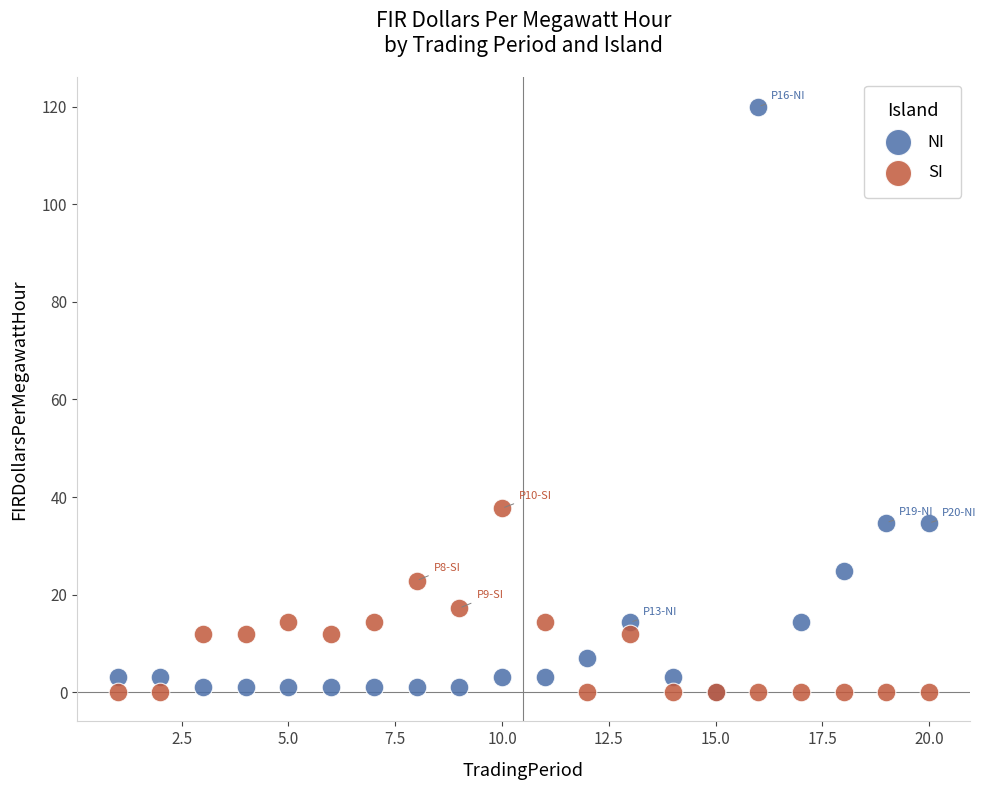

Which series has the widest spread of Y values?

NI